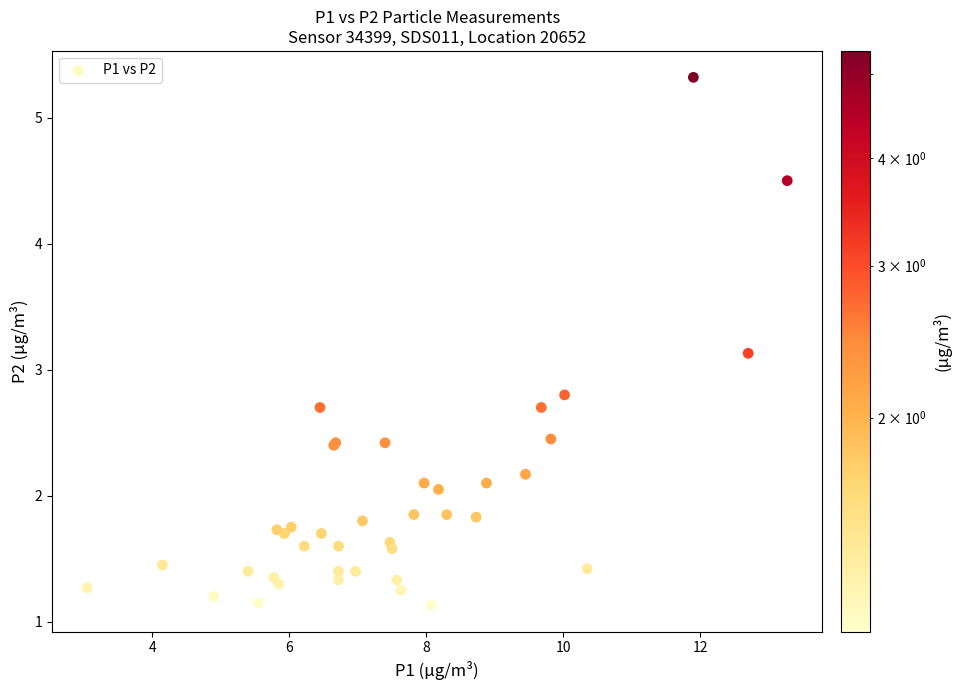

What Y value in the scatter plot is closest to 3?

3.1